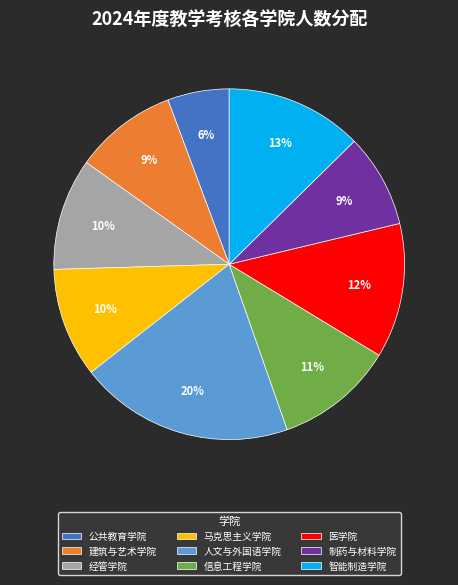

Does 公共教育学院 represent more than half of the total?

No